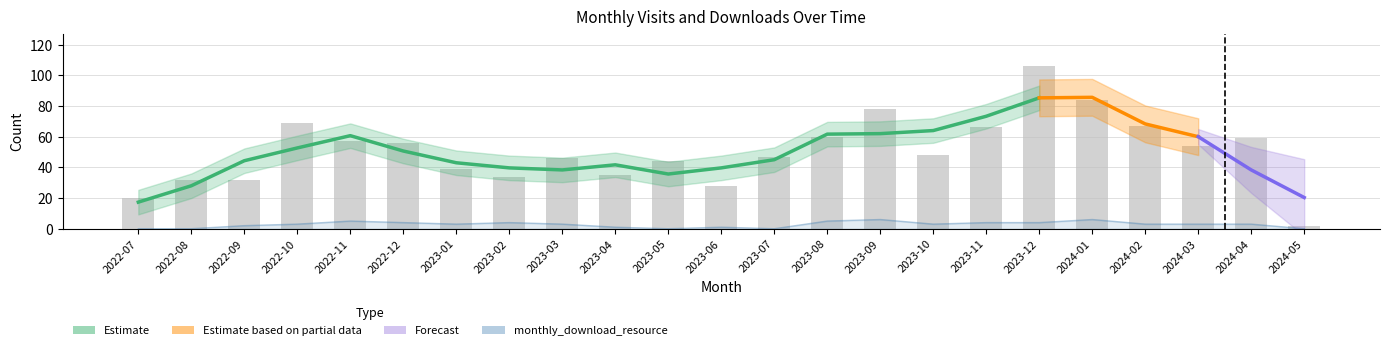

What is the spread (max minus min) of values at 2023-10?

45